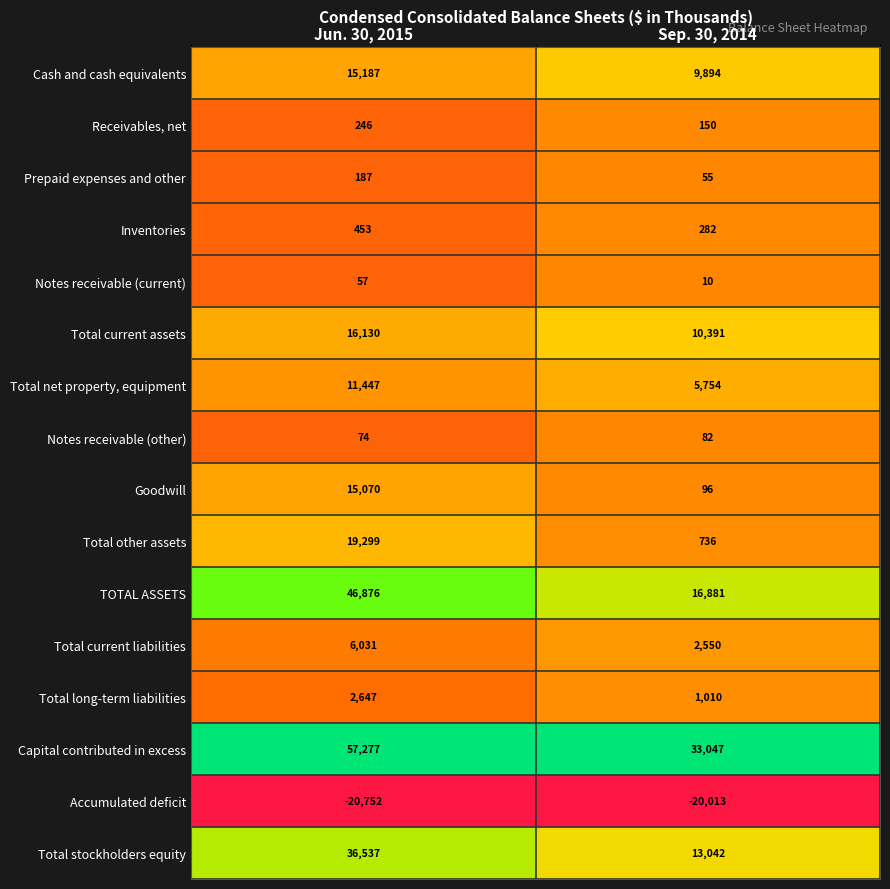

What is the sum of the Prepaid expenses and other values at Jun. 30, 2015 and Sep. 30, 2014?

242